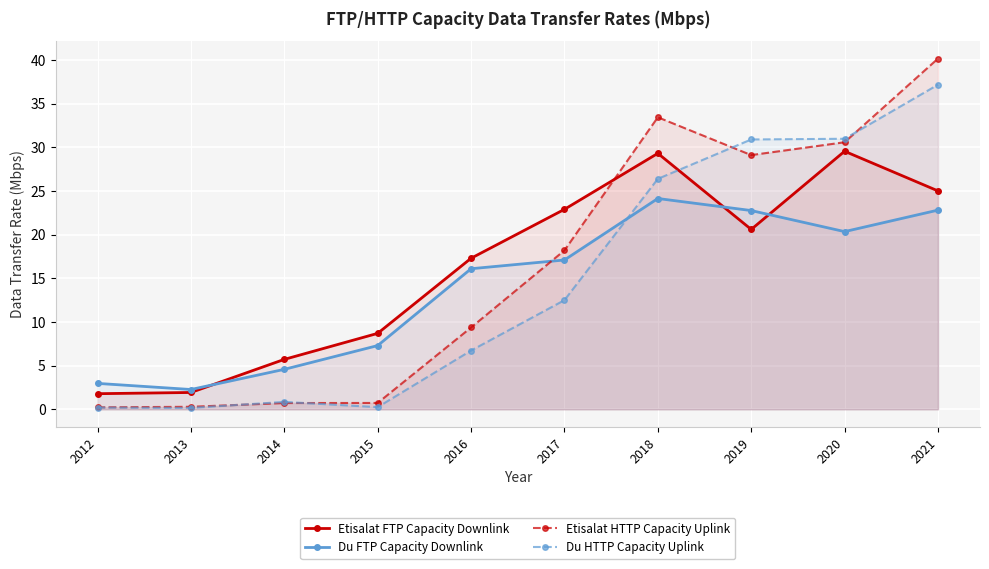

Which series has the largest total across all categories?

Etisalat HTTP Capacity Uplink